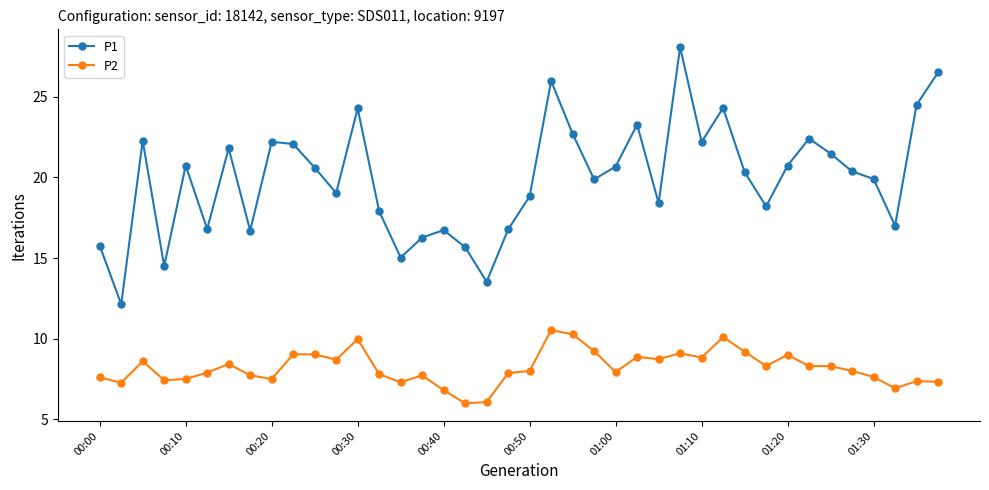

True or false: P1 has more than 2 points higher than both neighbors.

True